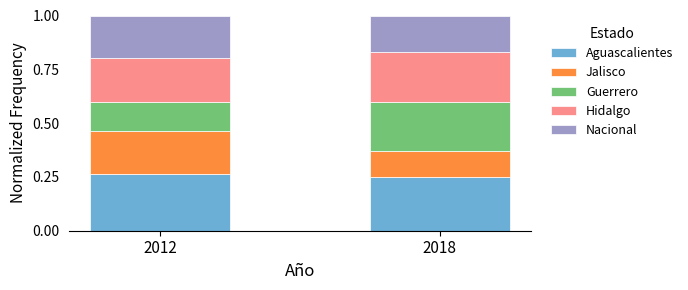

What is the total value across all series at 2012?

1.0